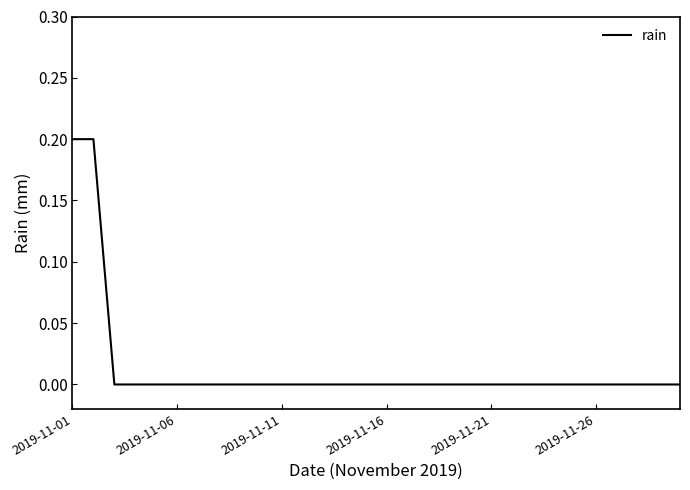

How many distinct data groups are displayed?

1